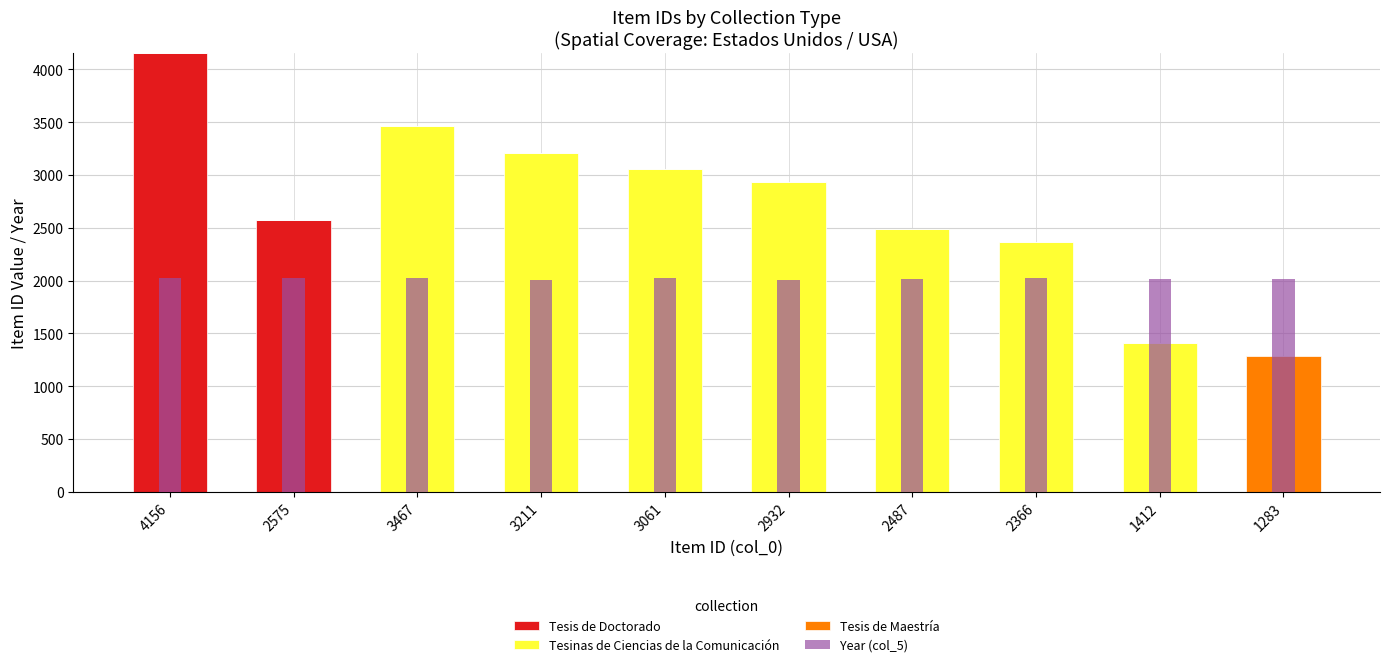

Reading left to right, what are all the values shown in this chart?

Tesis de Doctorado: 4156	2575	0	0	0	0	0	0	0	0
Tesinas de Ciencias de la Comunicación: 0	0	3467	3211	3061	2932	2487	2366	1412	0
Tesis de Maestría: 0	0	0	0	0	0	0	0	0	1283
Year (col_5): 2023	2022	2022	2006	2022	2008	2015	2021	2019	2019